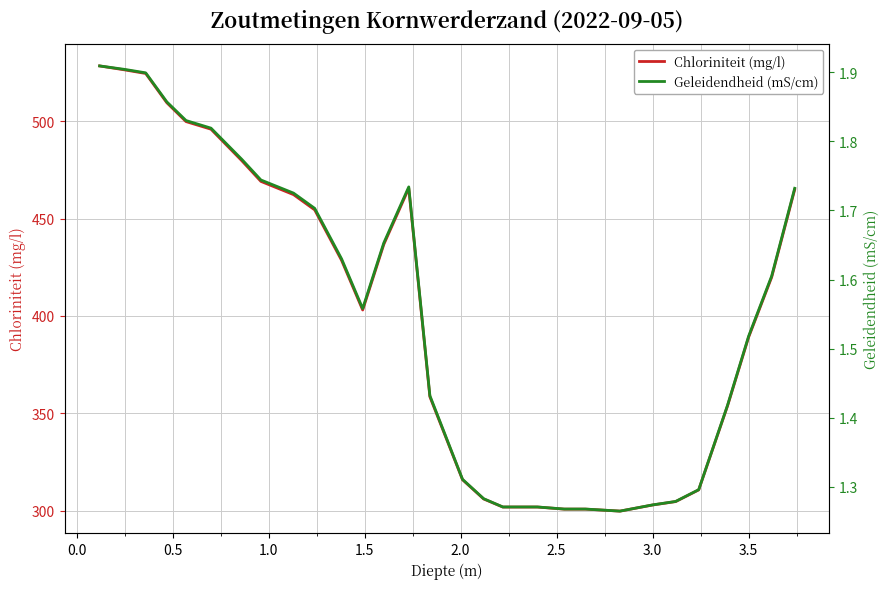

What is the maximum value for Geleidendheid (mS/cm)?

1.9